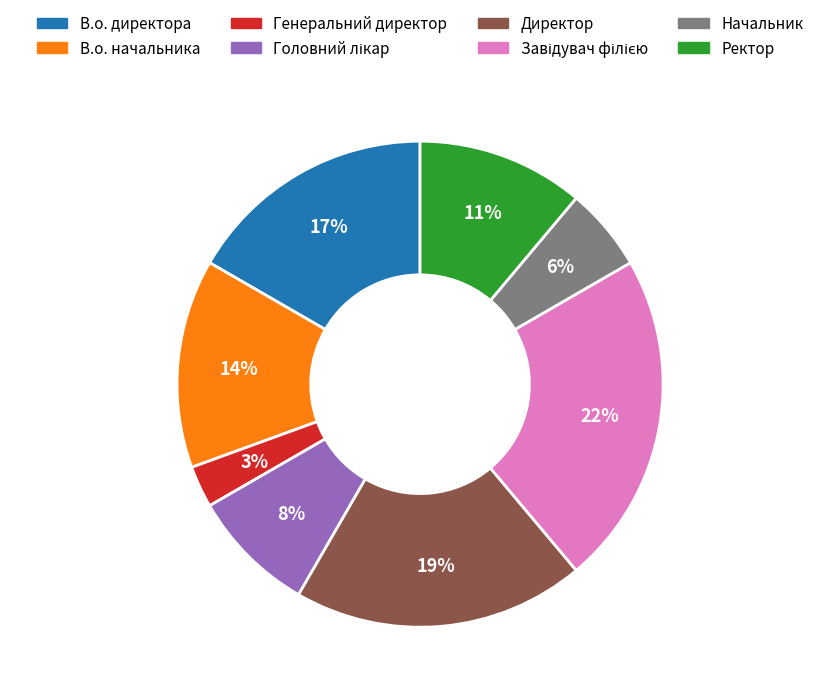

Is there a majority slice in this chart?

No